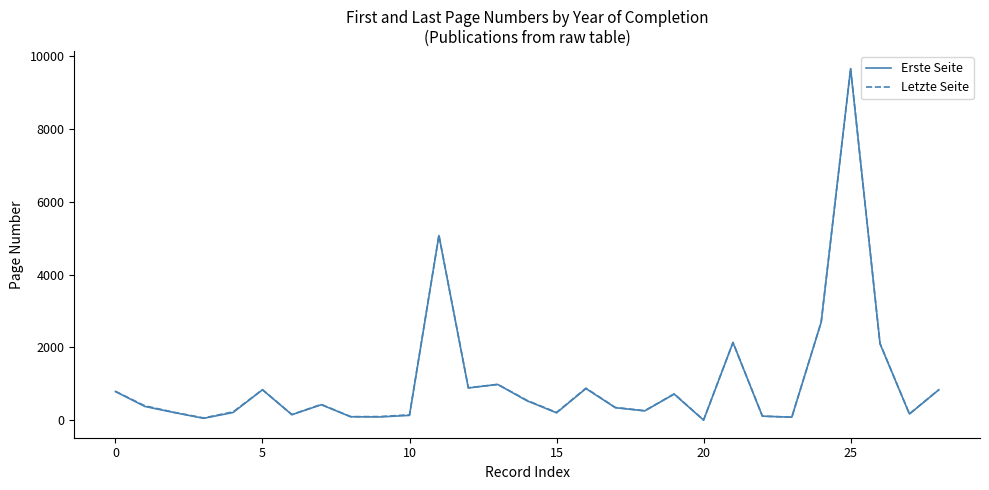

What is the highest value of the Erste Seite series?

9656